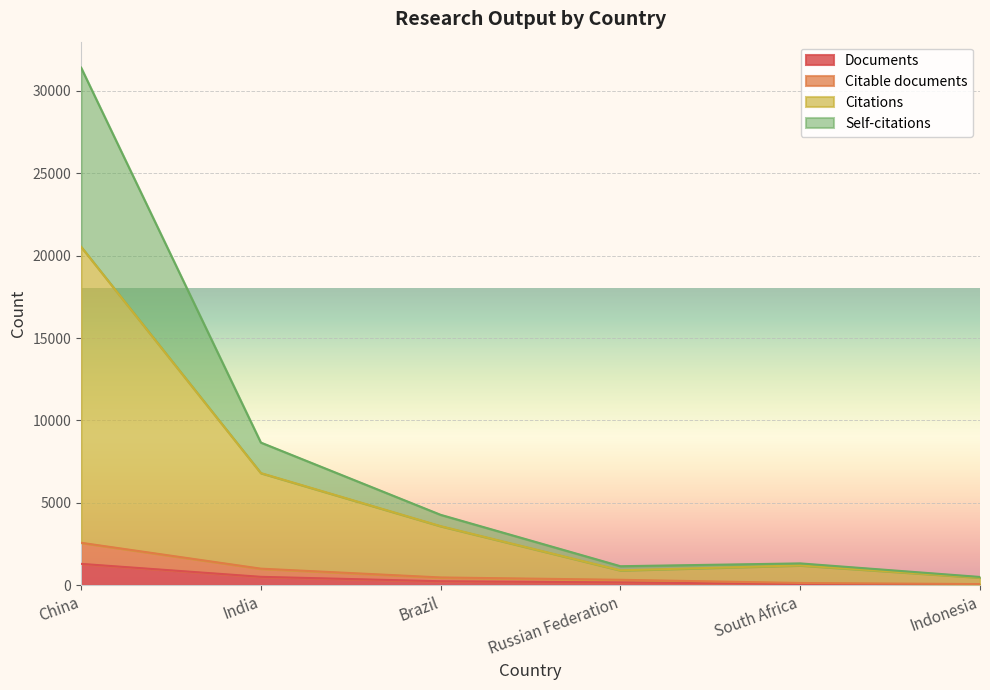

Is it true that Citable documents equals 58 at Indonesia?

True